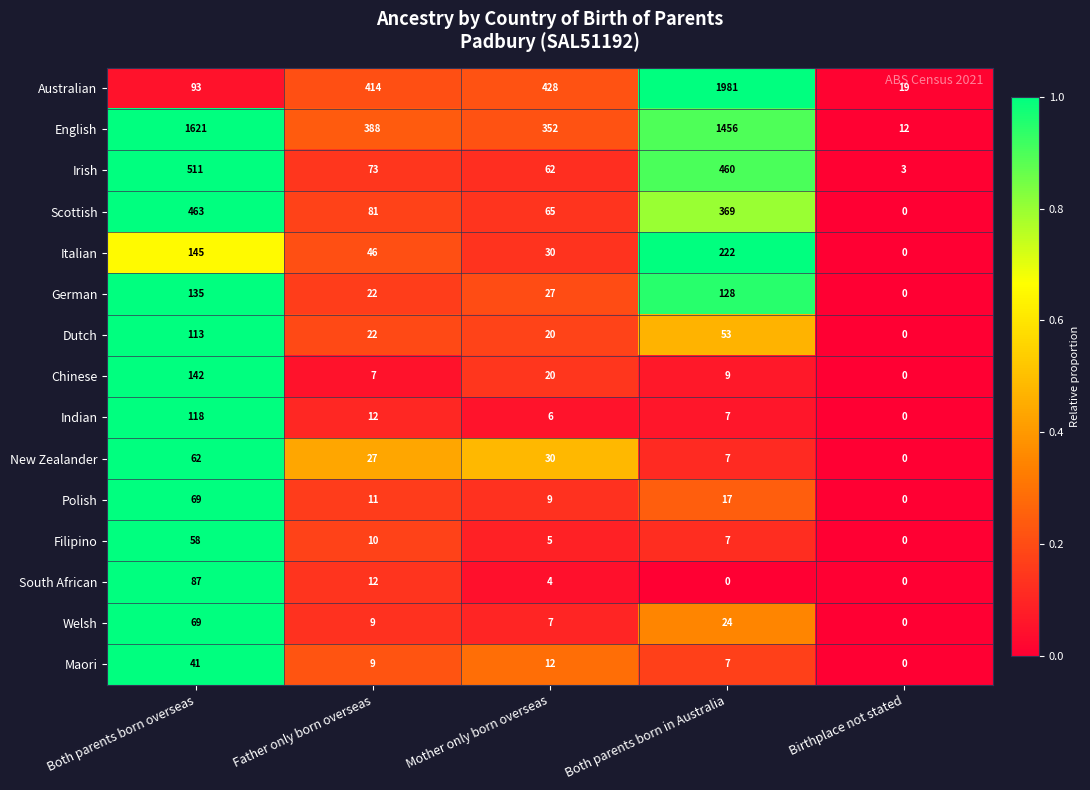

True or false: South African has a value of 8 at Father only born overseas.

False